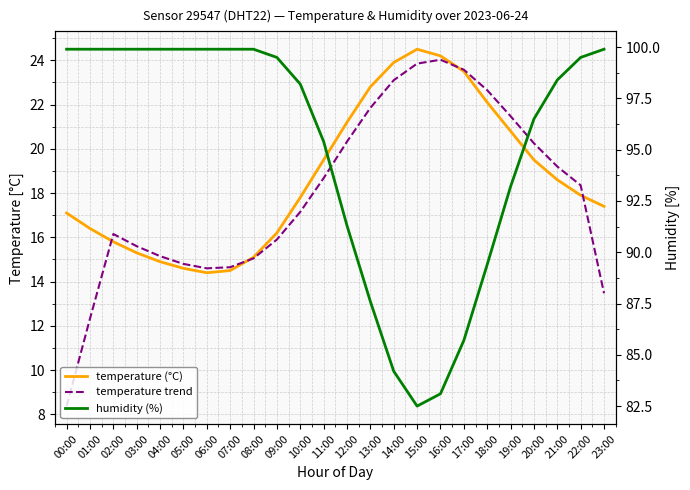

How many values in the temperature (°C) series exceed 17?

15